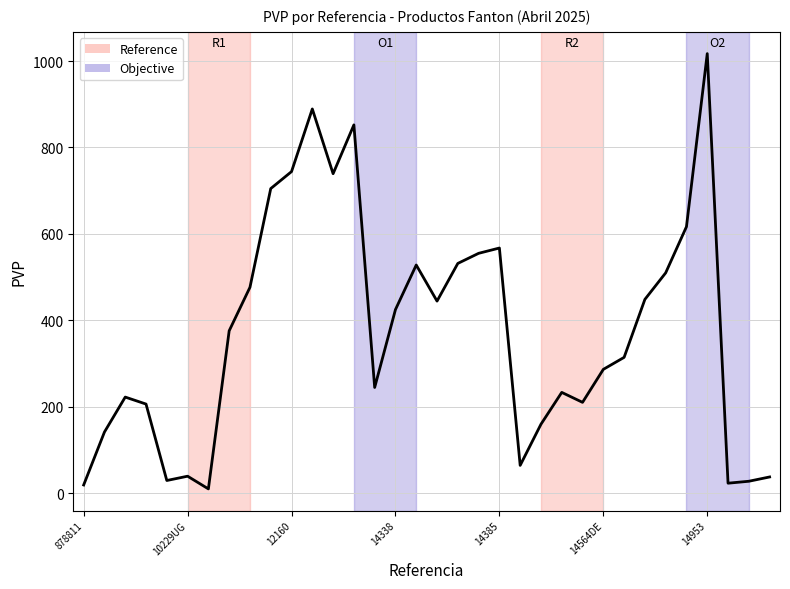

What is the maximum value shown in the chart?

1017.2